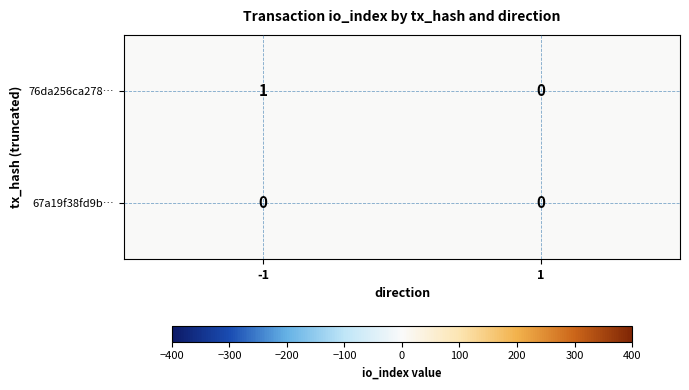

True or false: 76da256ca278… has a value of 1 at -1.

True